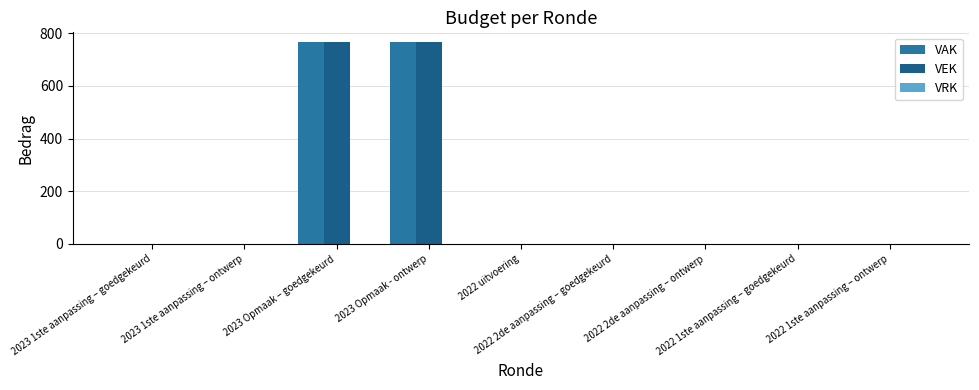

What is the label of the 5th bar from the right?

2022 uitvoering